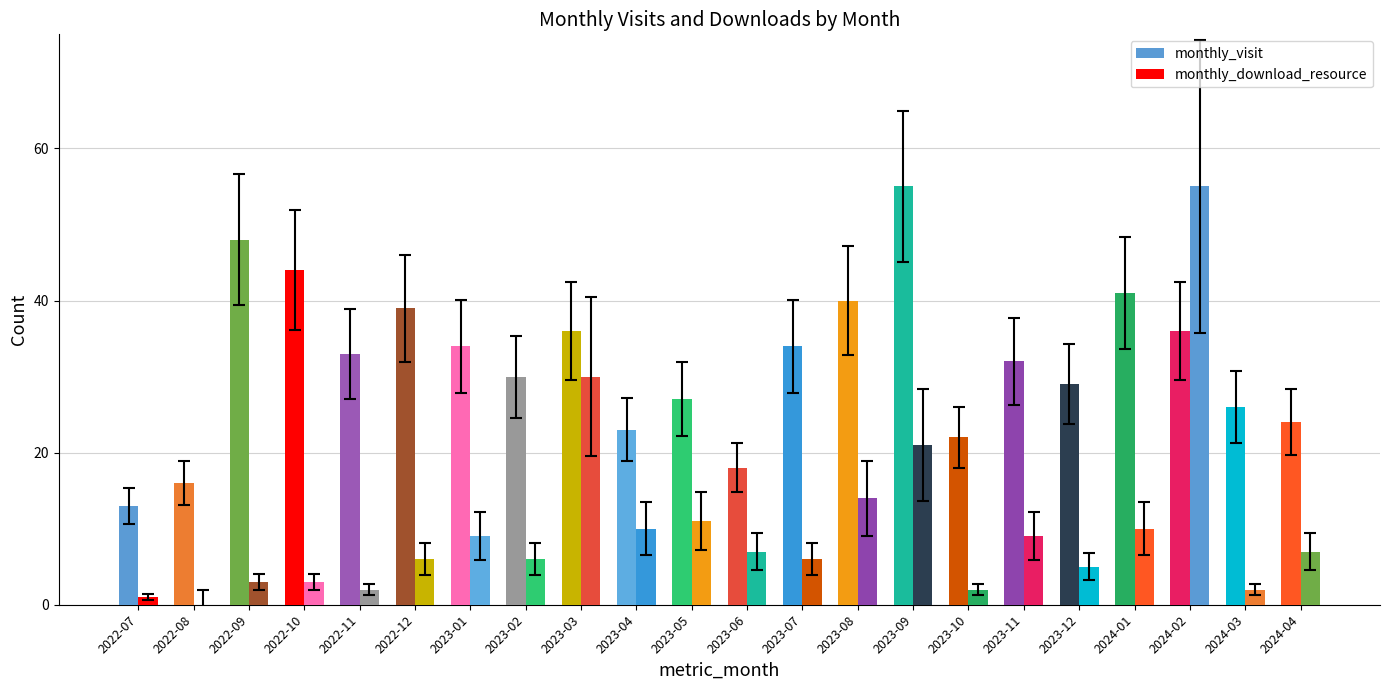

How many values in monthly_download_resource are above zero?

21